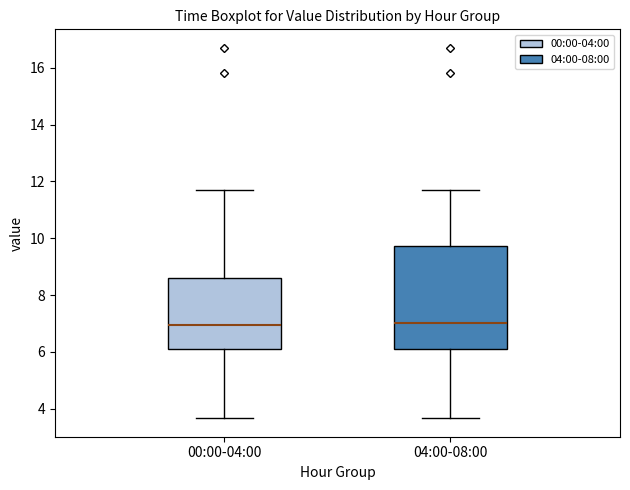

Reading left to right, read every box against the y-axis: the position of its median line, the range the box covers, and the ends of its whiskers. The values are not printed on the chart, so give them approximately, as read against the axis.

00:00-04:00: median 7.0, box 6.0 to 8.6, whiskers 3.6 to 11.8
04:00-08:00: median 7.0, box 6.0 to 9.8, whiskers 3.6 to 11.8